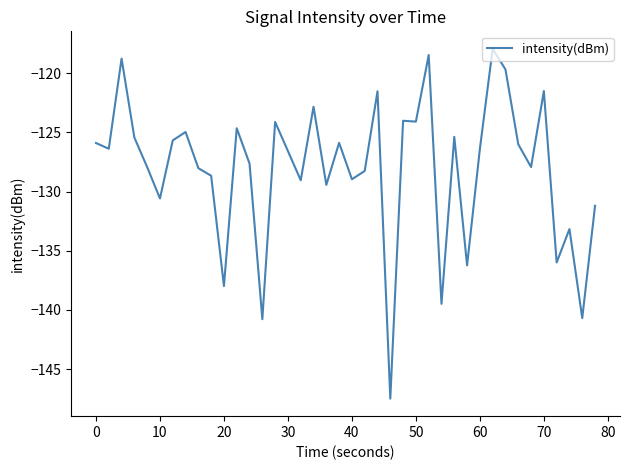

Does the chart have visible grid lines?

No